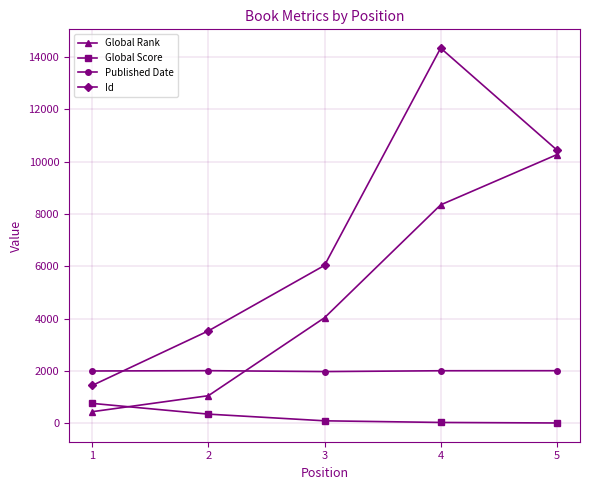

Which series has the largest total across all categories?

Id